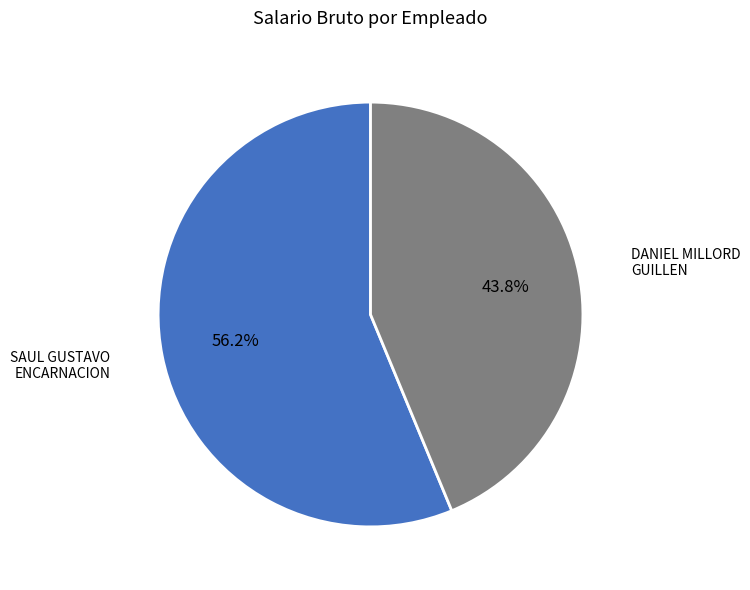

Does any single category account for the majority?

Yes